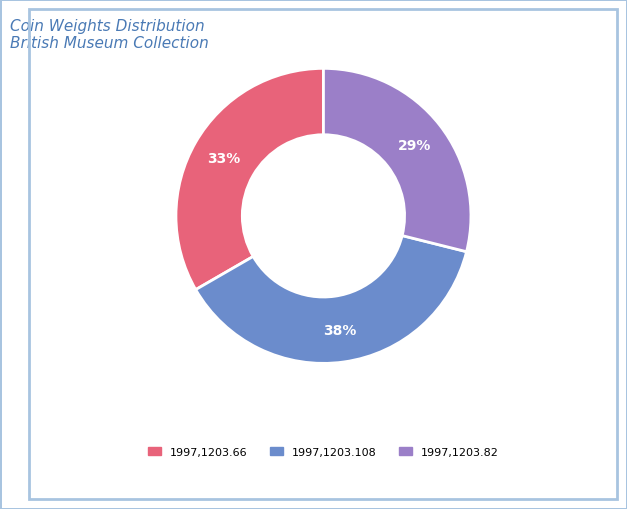

How many segments does this pie chart have?

3